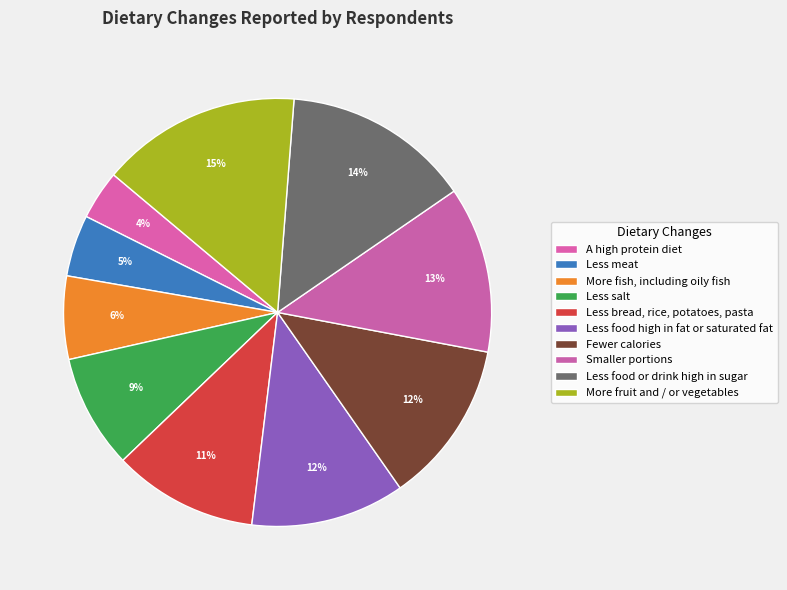

Rank the categories by value from highest to lowest.

More fruit and / or vegetables, Less food or drink high in sugar, Smaller portions, Fewer calories, Less food high in fat or saturated fat, Less bread, rice, potatoes, pasta, Less salt, More fish, including oily fish, Less meat, A high protein diet